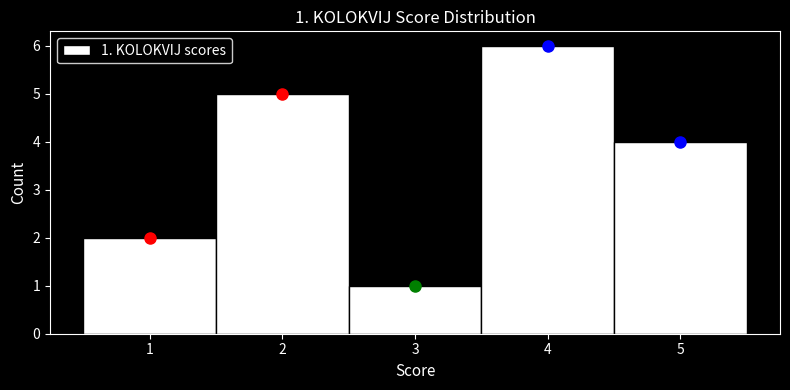

Which range on the x-axis has the tallest bar?

3.5 to 4.5